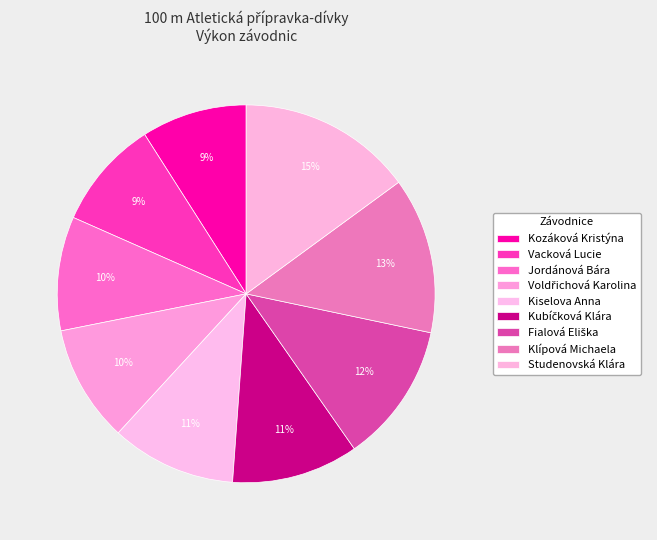

Combined, what portion of the pie is Vacková Lucie and Jordánová Bára?

19.1%